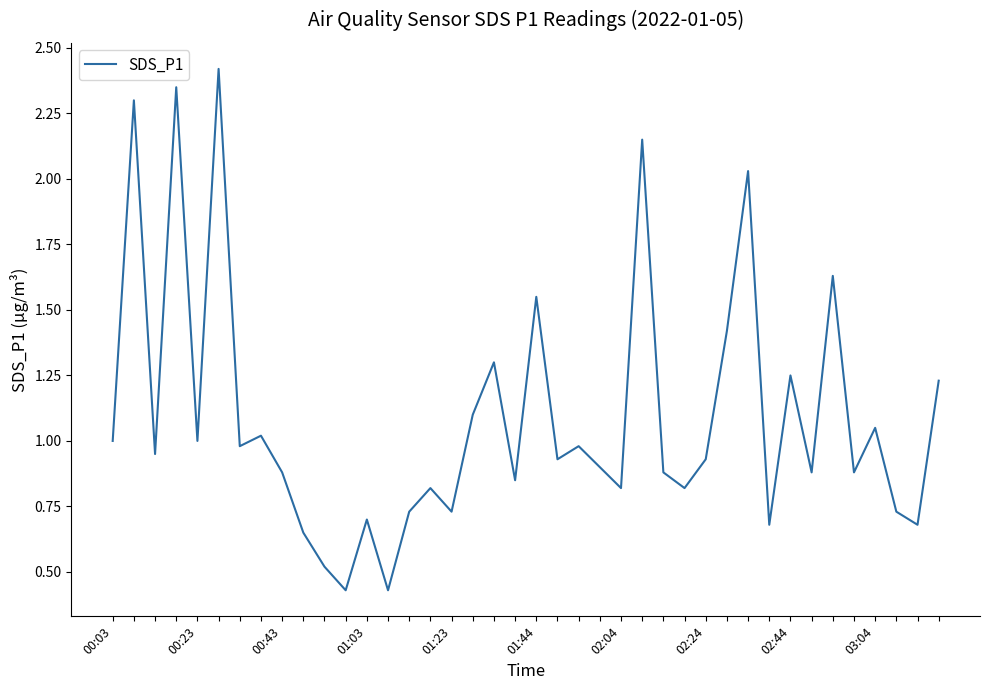

What is the sum of all values?

43.6